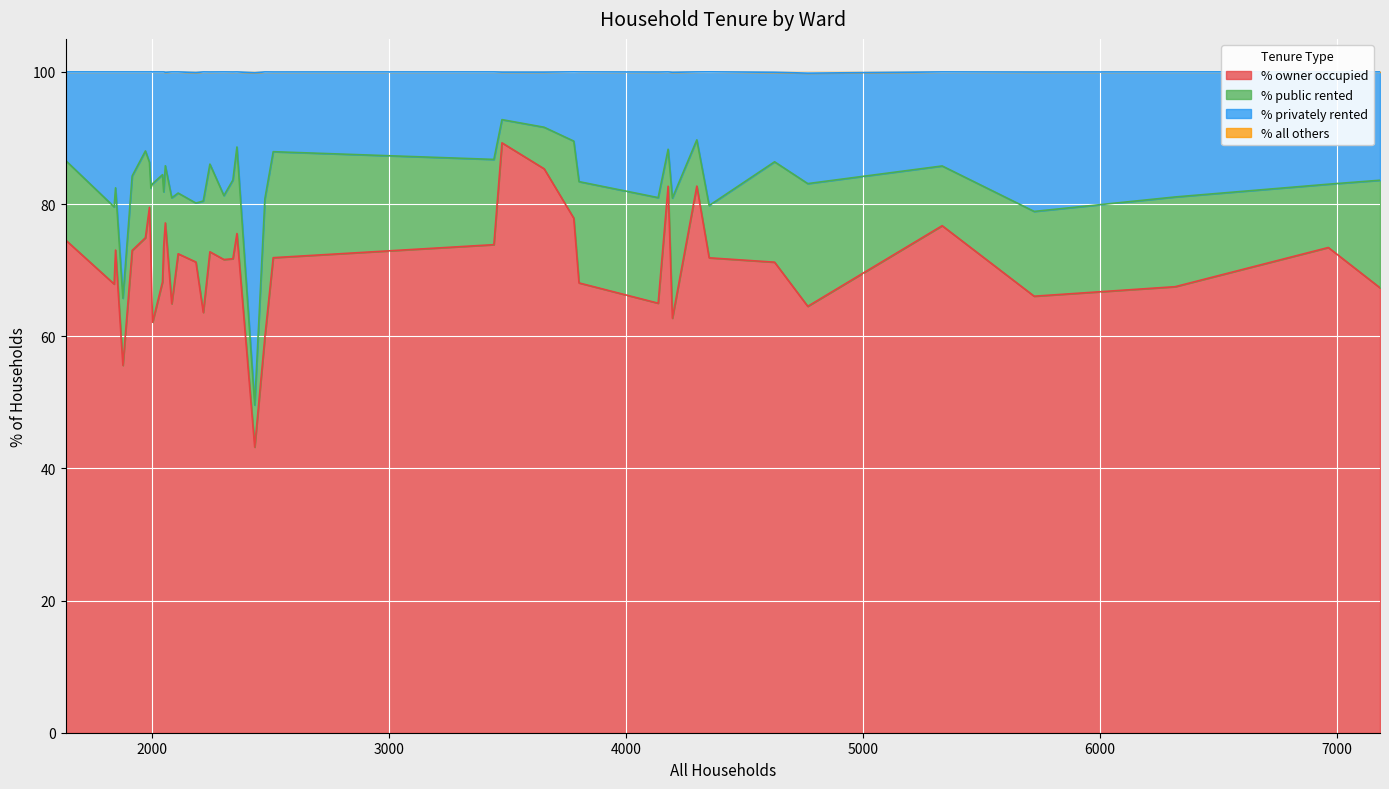

Which series has the largest total across all categories?

% owner occupied